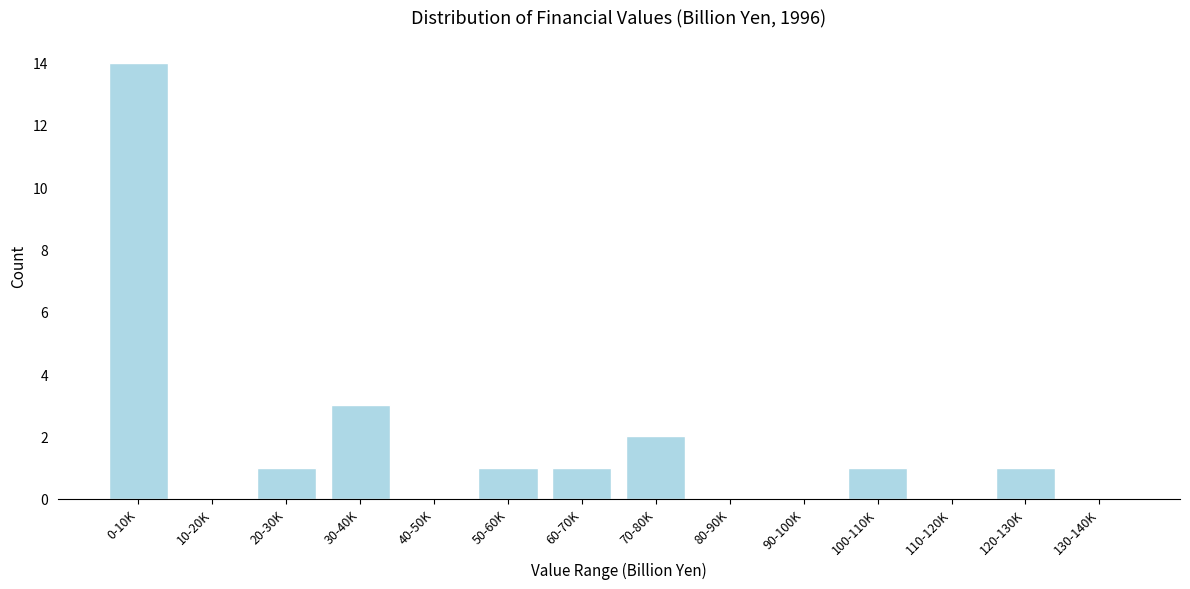

Reading left to right, extract all data points from this chart.

0-10K=14	10-20K=0	20-30K=1	30-40K=3	40-50K=0	50-60K=1	60-70K=1	70-80K=2	80-90K=0	90-100K=0	100-110K=1	110-120K=0	120-130K=1	130-140K=0